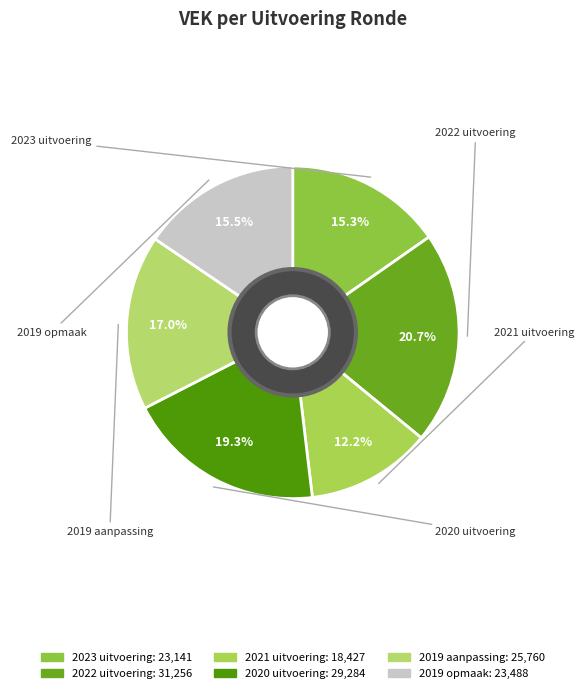

How many segments does this pie chart have?

6